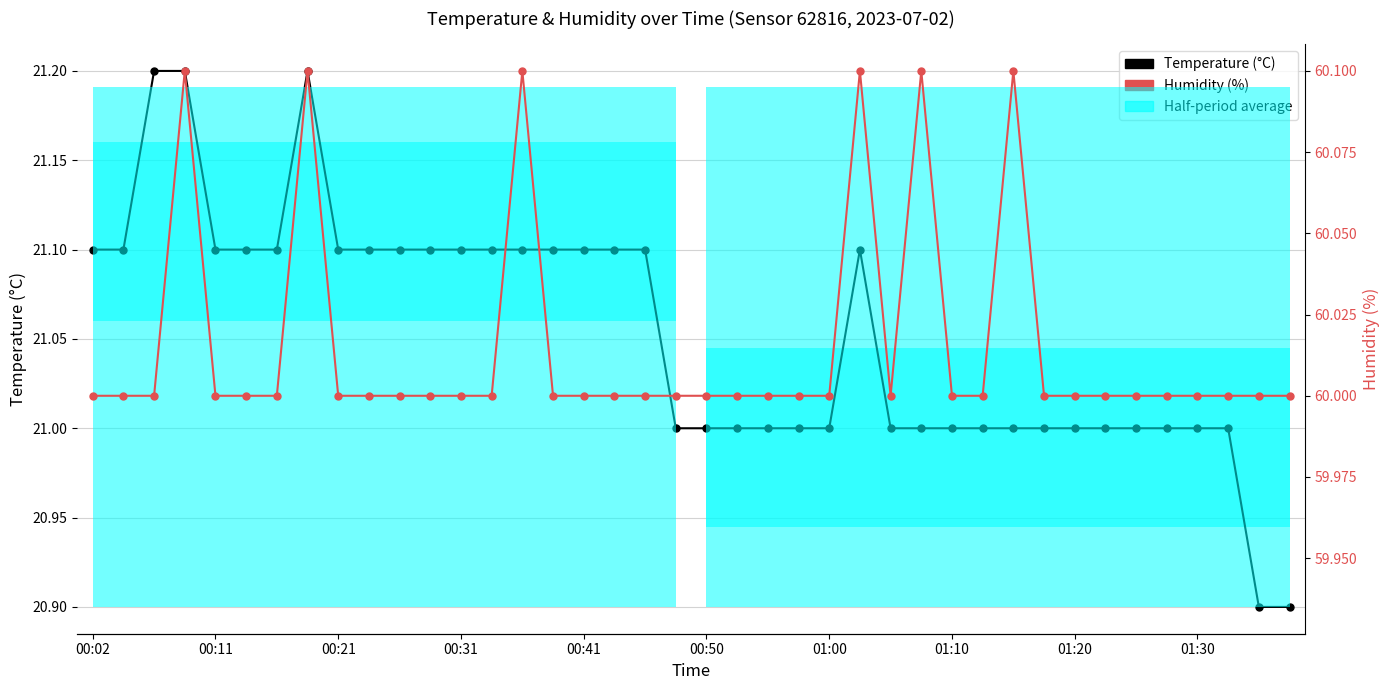

True or false: Temperature (°C) and Humidity (%) cross at least once.

False